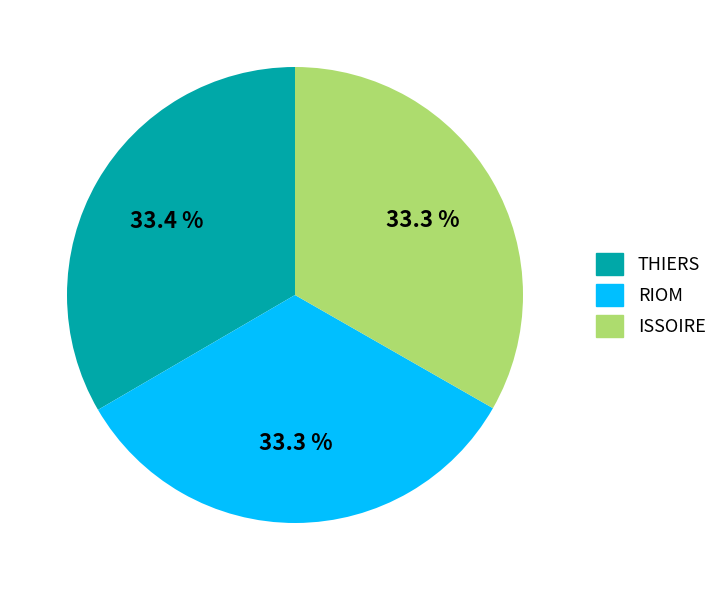

Is it true that THIERS is 33% of the pie?

True